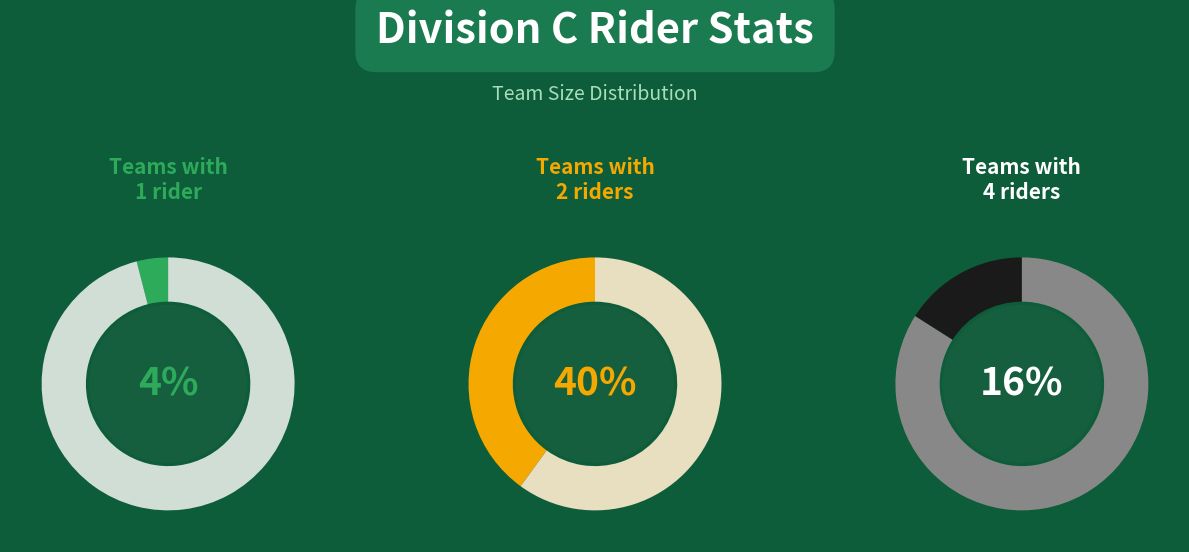

How many segments does this pie chart have?

3